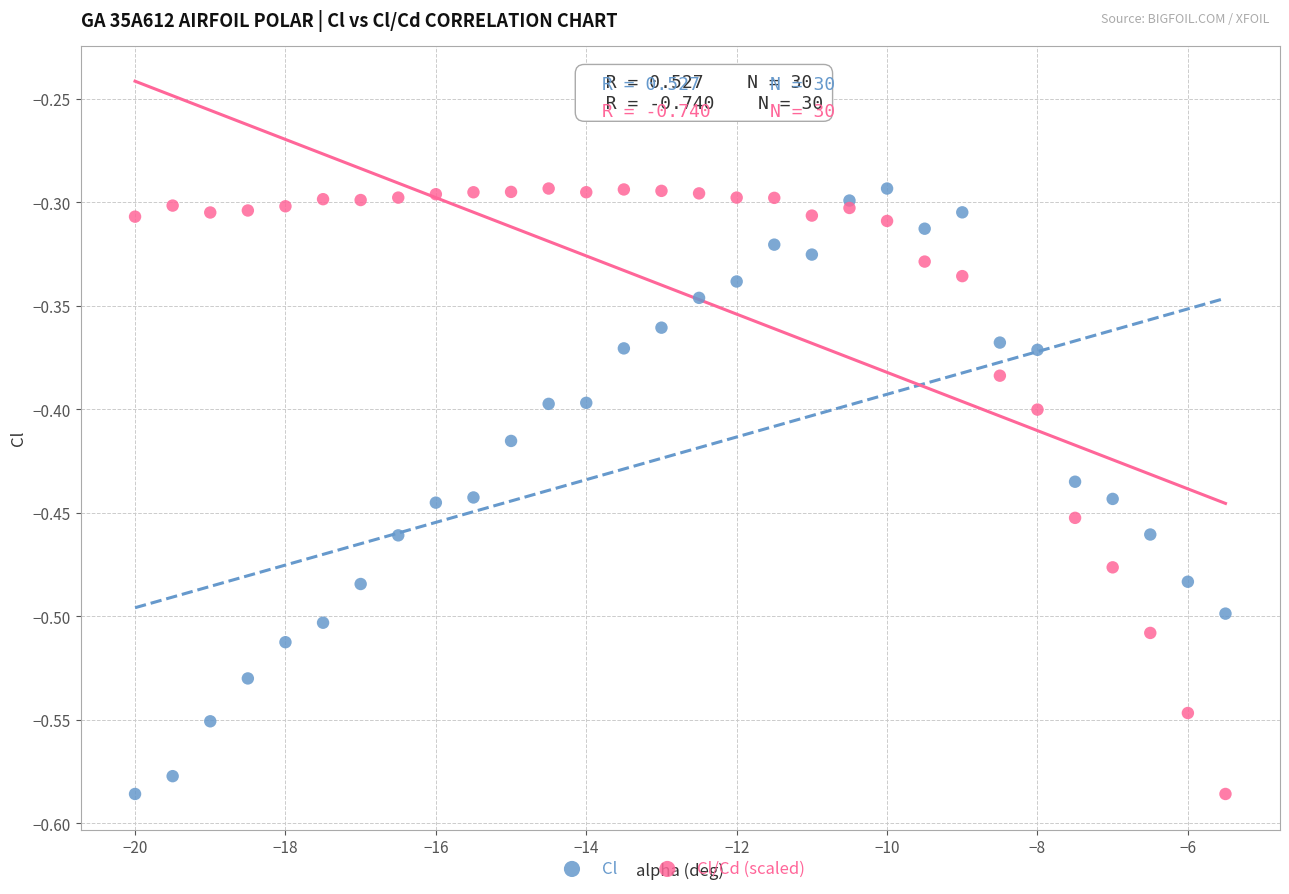

What is the X range (max minus min) for the scatter plot?

14.5